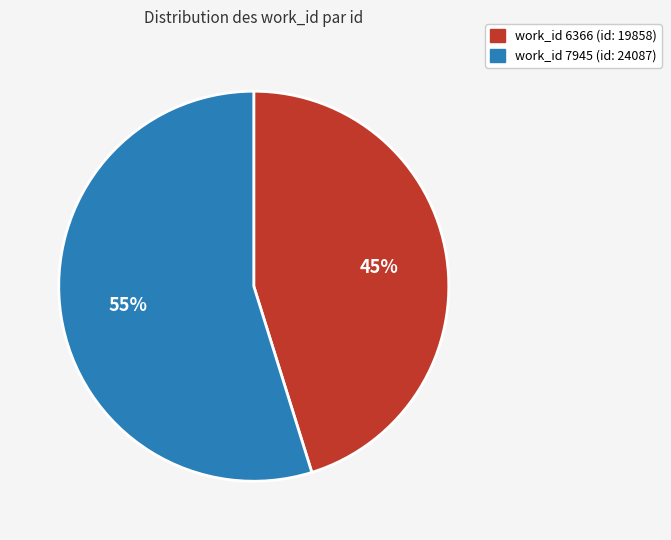

How many slices are in this pie chart?

2